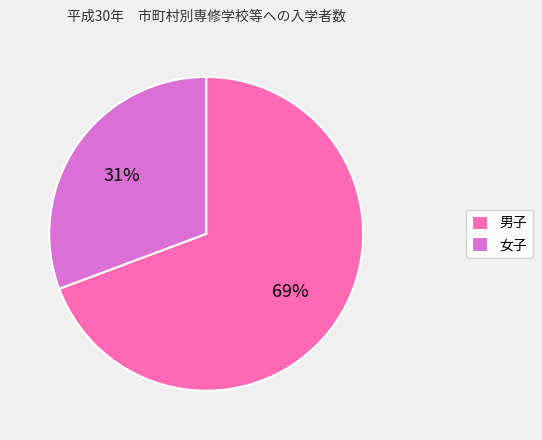

Which category has the biggest portion of the pie?

男子